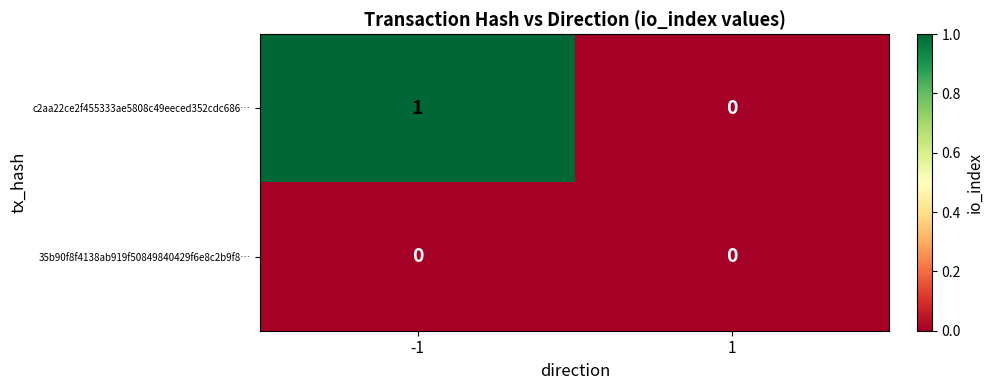

Reading right to left, what are all the values shown in this chart?

c2aa22ce2f455333ae5808c49eeced352cdc686…: 1=0	-1=1
35b90f8f4138ab919f50849840429f6e8c2b9f8…: 1=0	-1=0